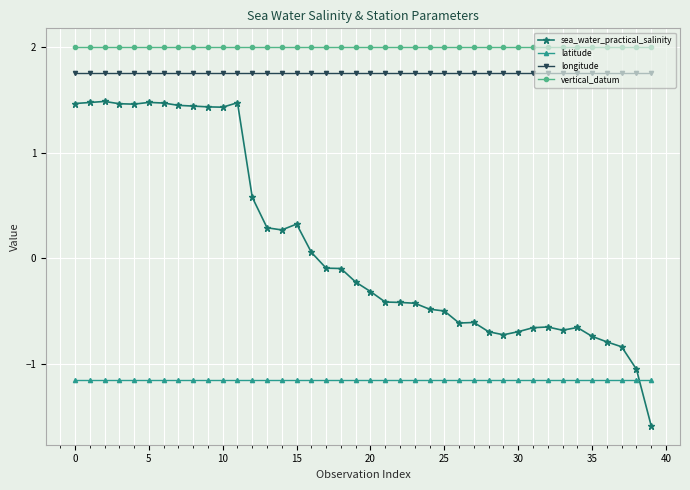

What is the greatest value displayed?

2.0